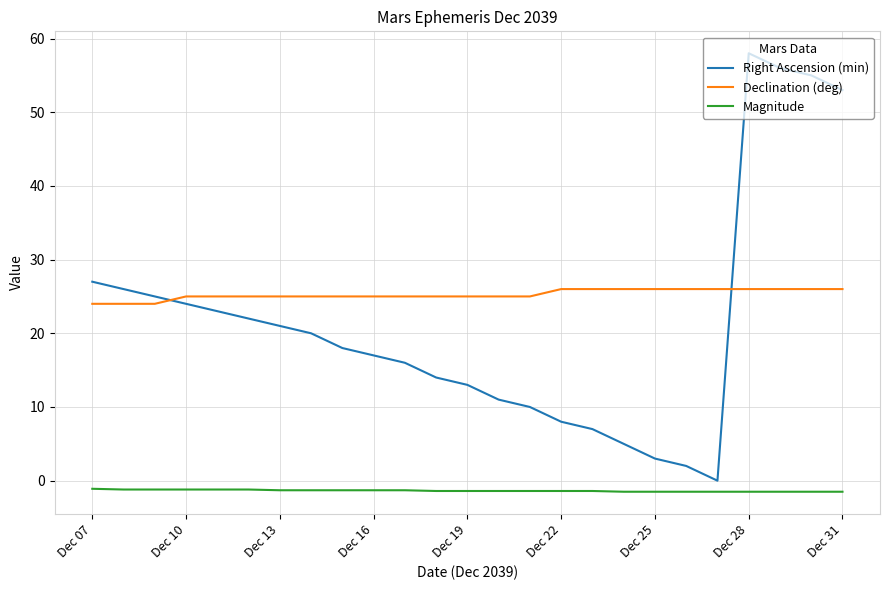

True or false: Declination (deg) and Magnitude intersect in this chart.

False